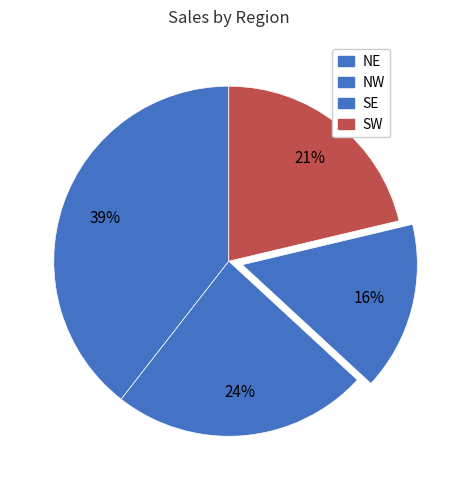

Is there any slice that represents more than half of the pie?

No